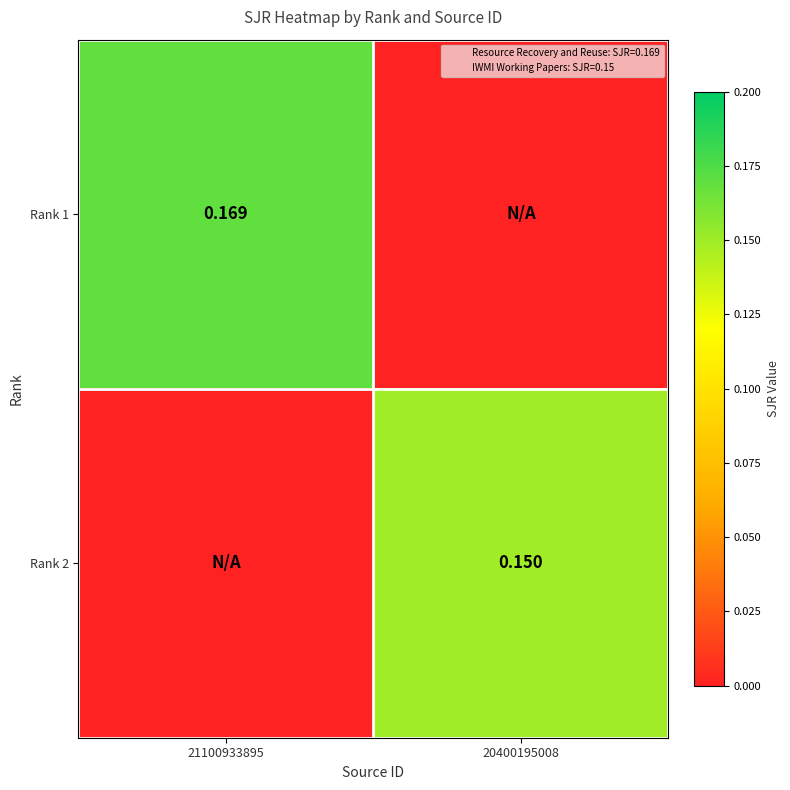

How many values in Rank 1 are above zero?

1